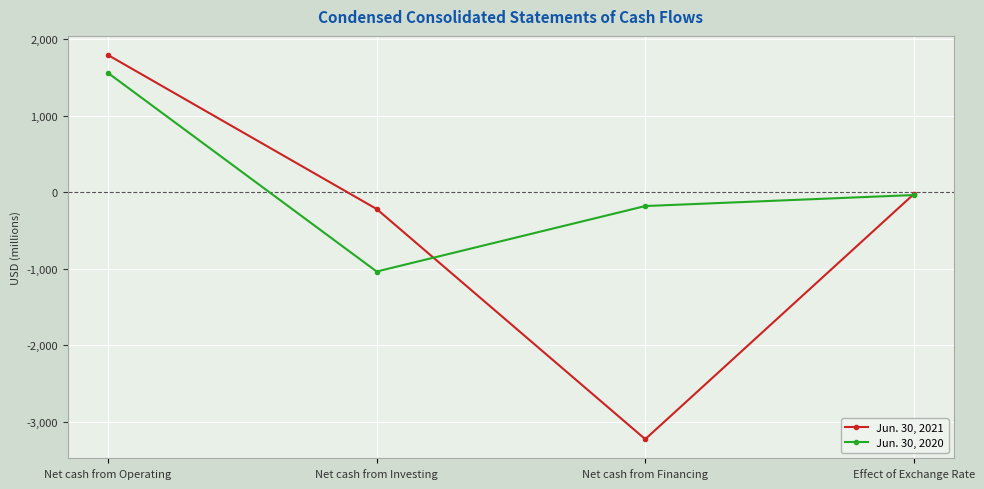

Which category has the lowest value in the Jun. 30, 2021 series?

Net cash from Financing